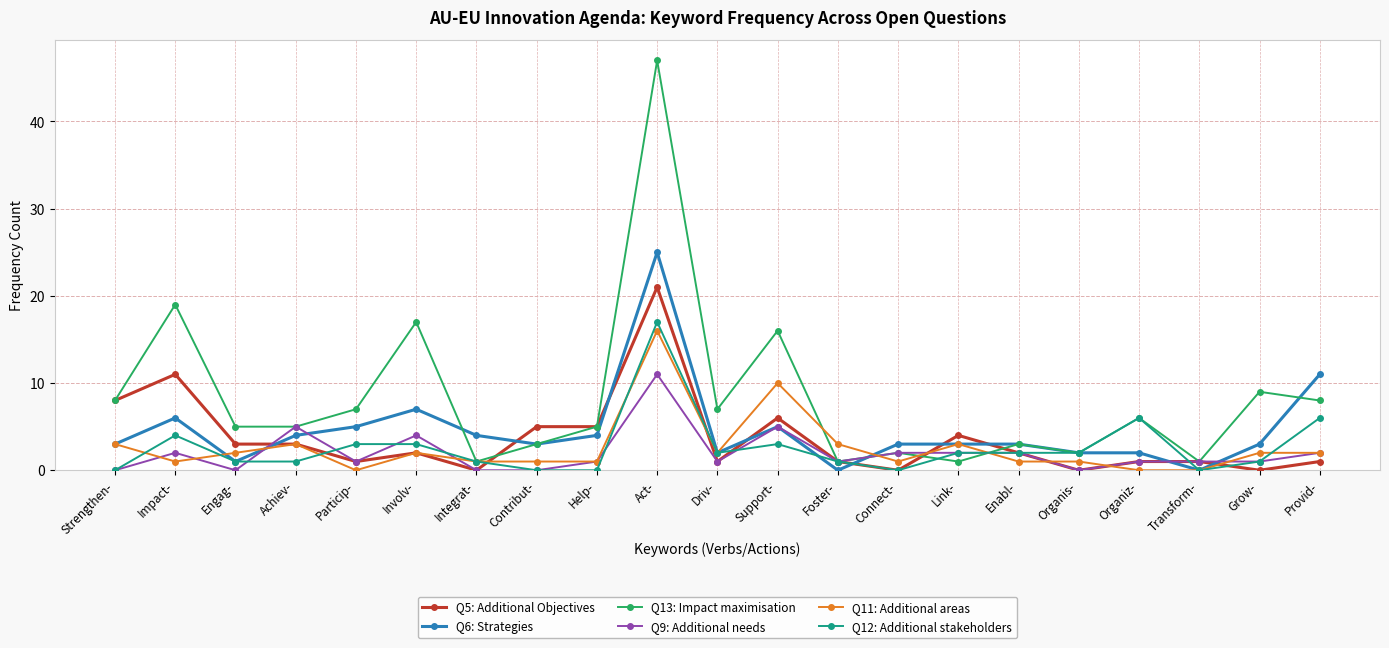

Where is the first local maximum for Q5: Additional Objectives?

Impact-